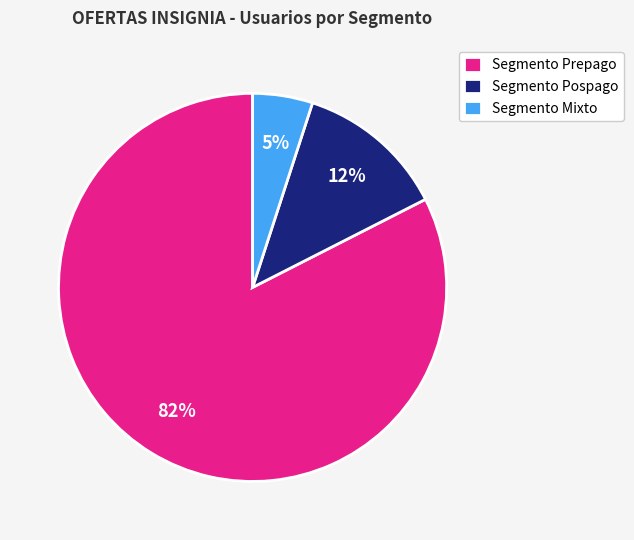

What percentage is the Segmento Mixto slice, to the nearest percent?

5%